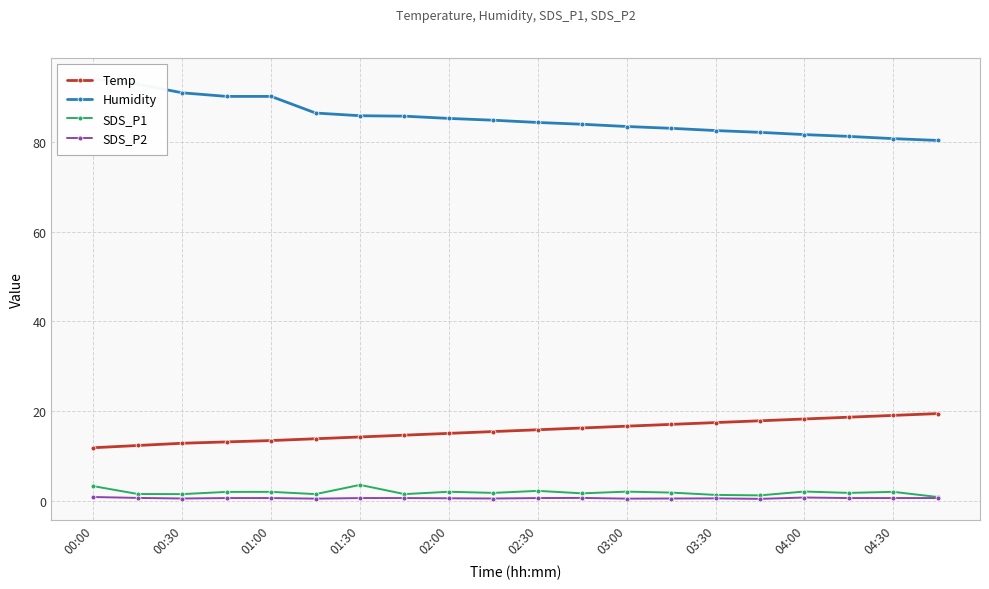

The Humidity series shows 94.0 at 00:00. True or false?

True